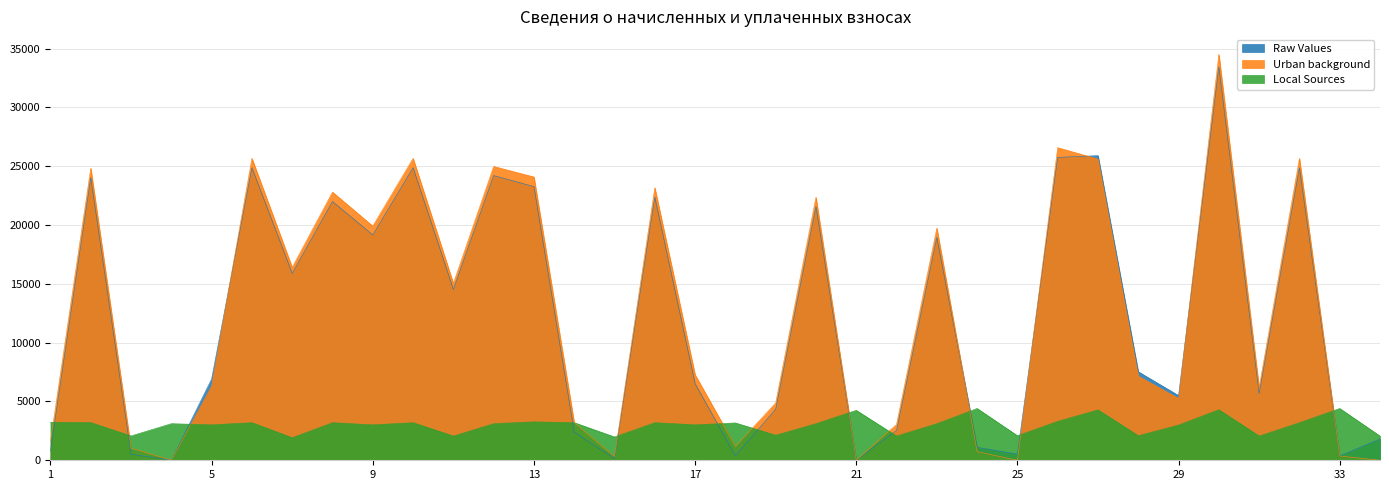

Which series has the widest spread of values?

Urban background